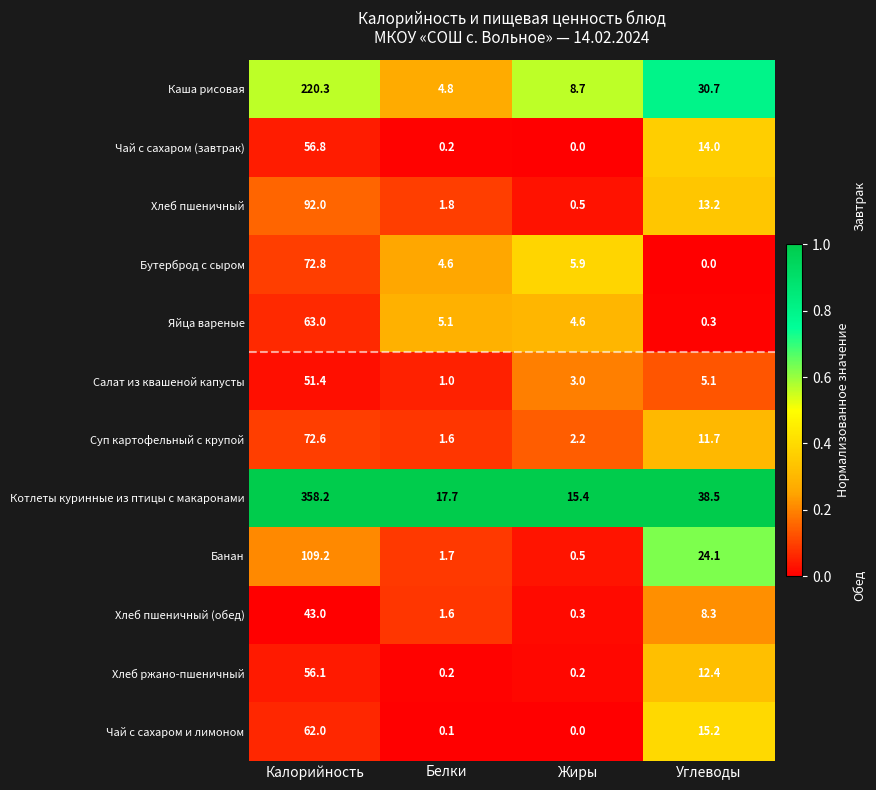

What is the difference between the maximum and minimum values in the Салат из квашеной капусты series?

50.4